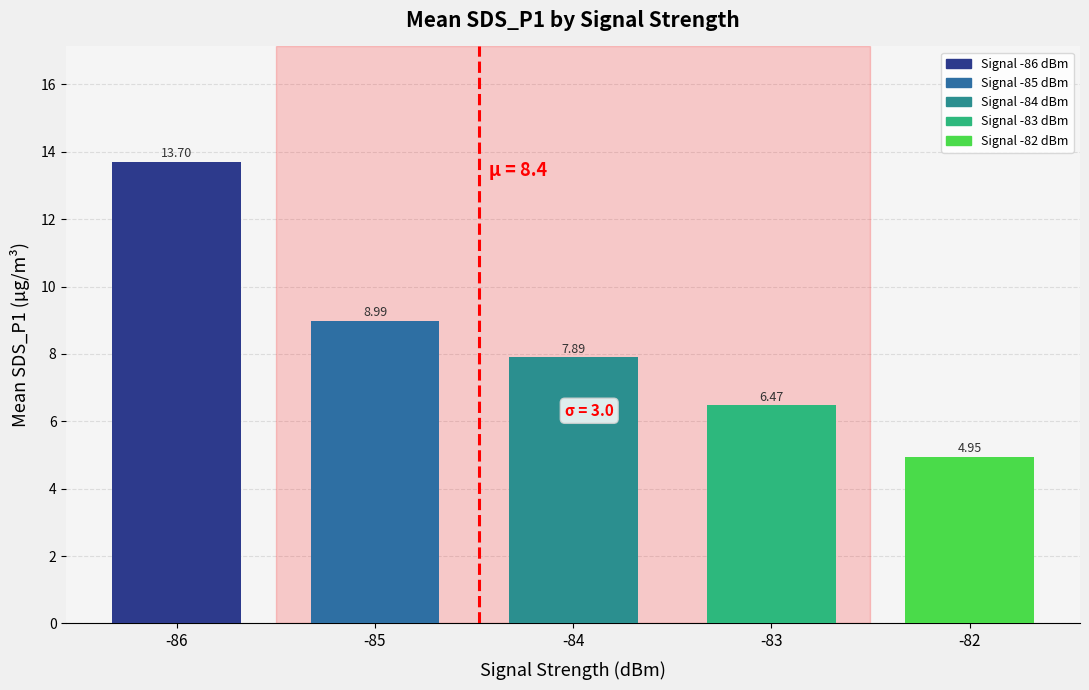

Rank the categories by value from lowest to highest.

-82, -83, -84, -85, -86